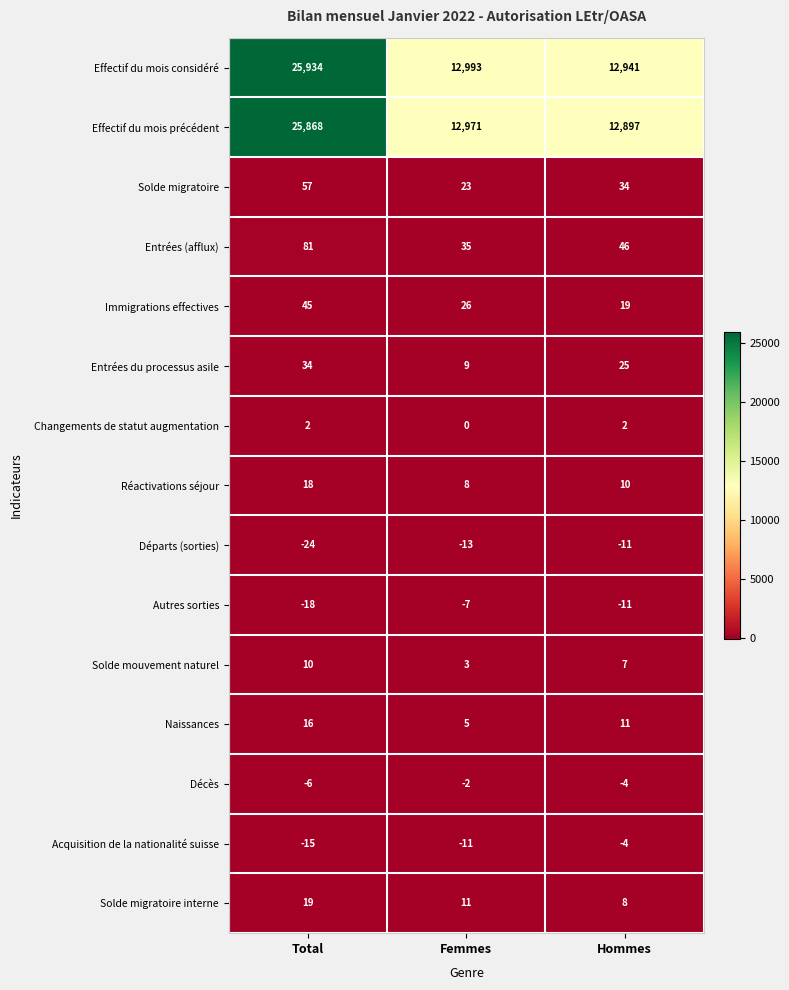

At which label does Décès first exceed -4?

Femmes